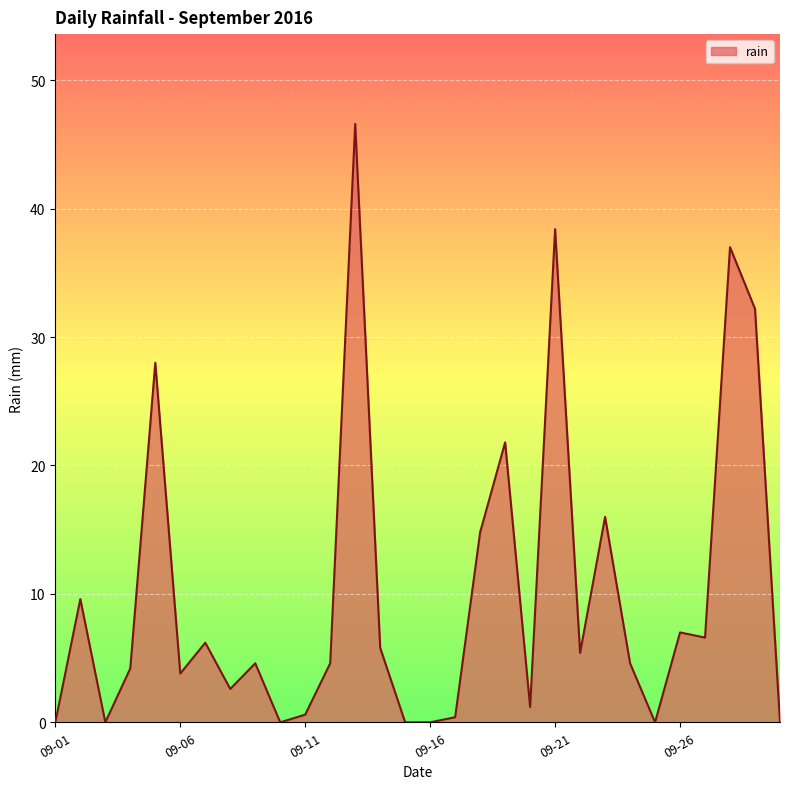

What is the maximum value shown in the chart?

46.6